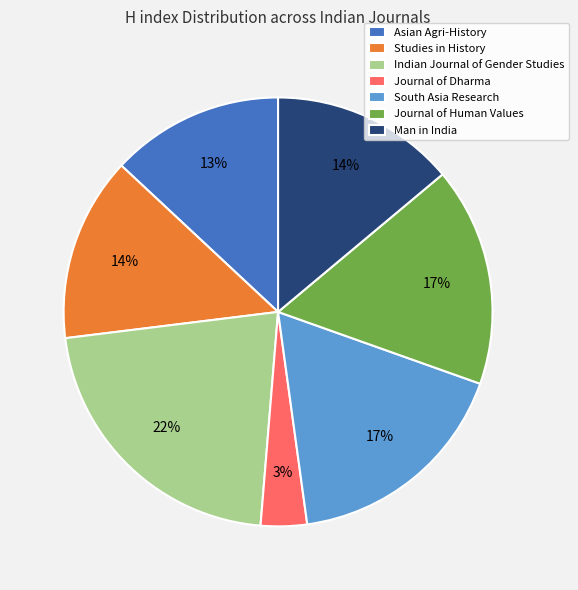

To the nearest percent, what portion does Man in India represent?

14%